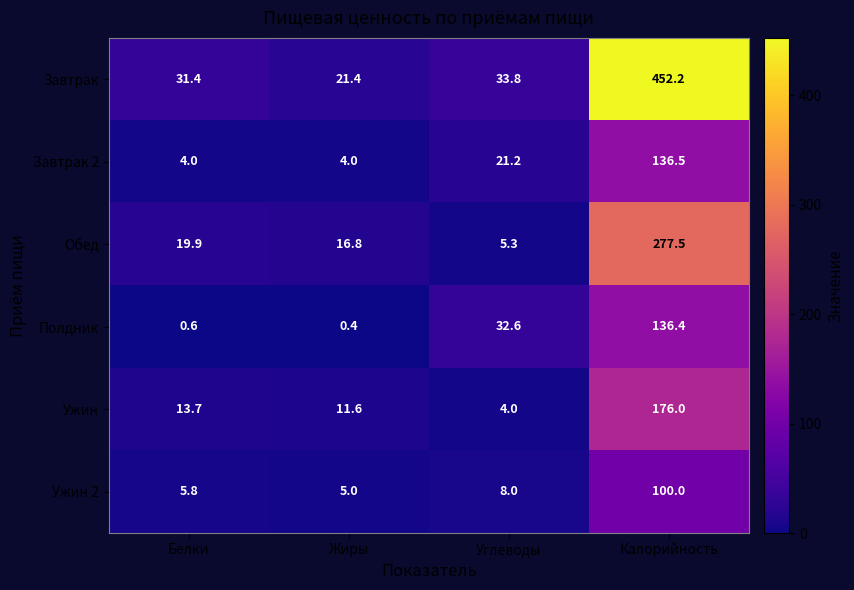

Reading left to right, list all the values displayed in this chart.

Завтрак: 31.4	21.4	33.8	452.2
Завтрак 2: 4.0	4.0	21.2	136.5
Обед: 19.9	16.8	5.3	277.5
Полдник: 0.6	0.4	32.6	136.4
Ужин: 13.7	11.6	4.0	176.0
Ужин 2: 5.8	5.0	8.0	100.0